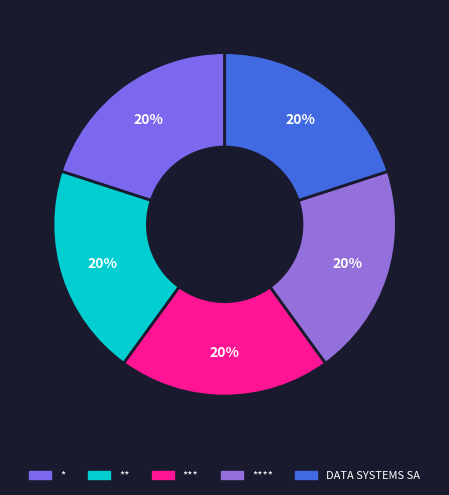

How many slices are in this pie chart?

5